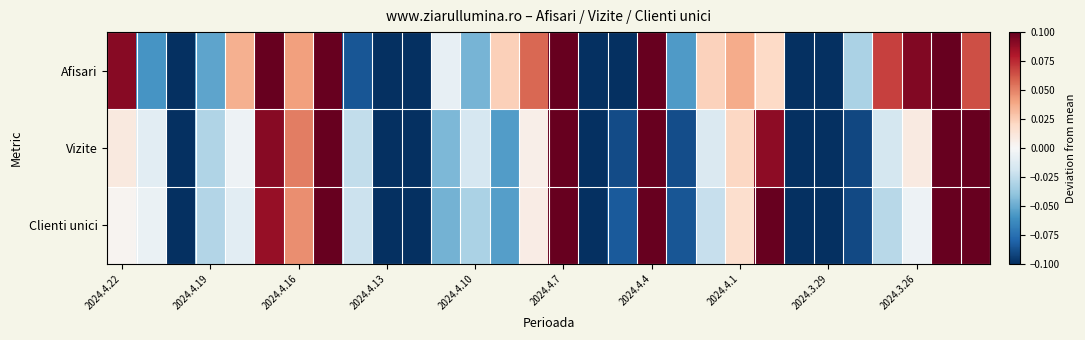

Rank the series by their maximum value, from lowest to highest.

Afisari, Vizite, Clienti unici